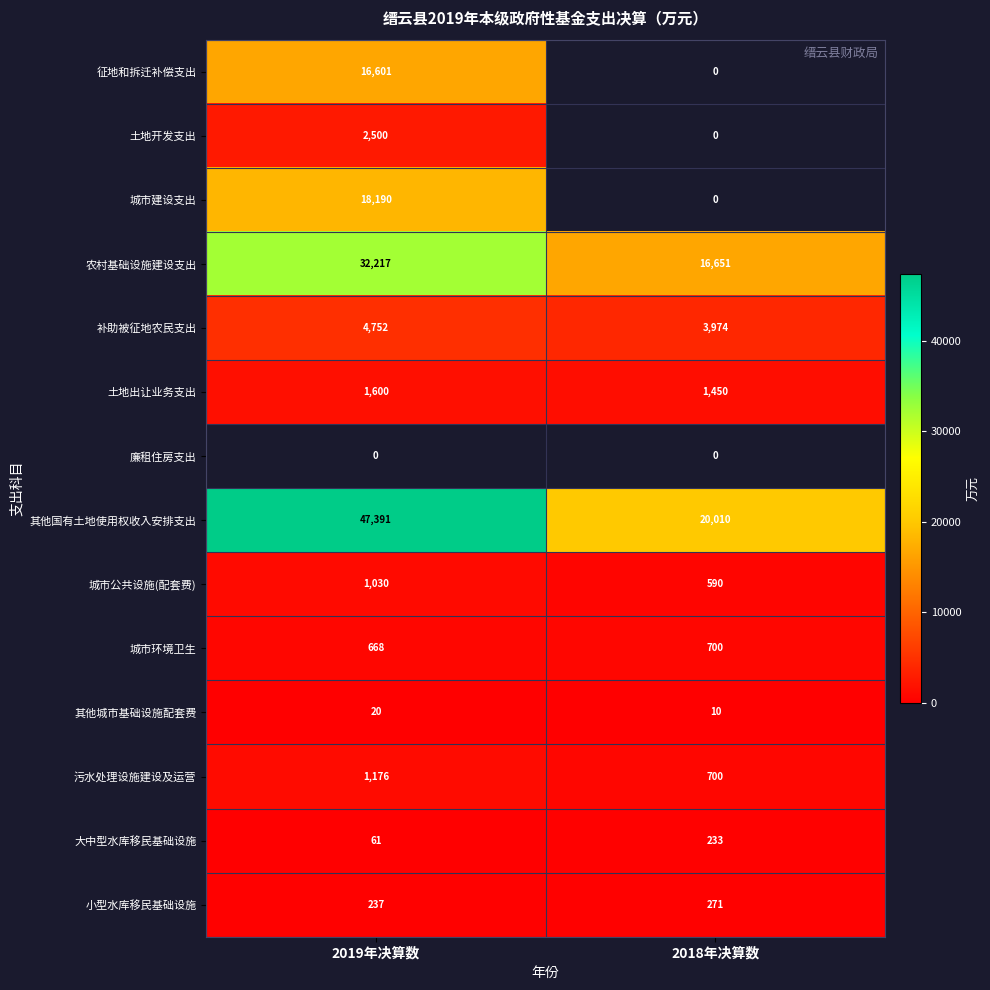

The value of 土地出让业务支出 at 2019年决算数 is 1600. True or false?

True